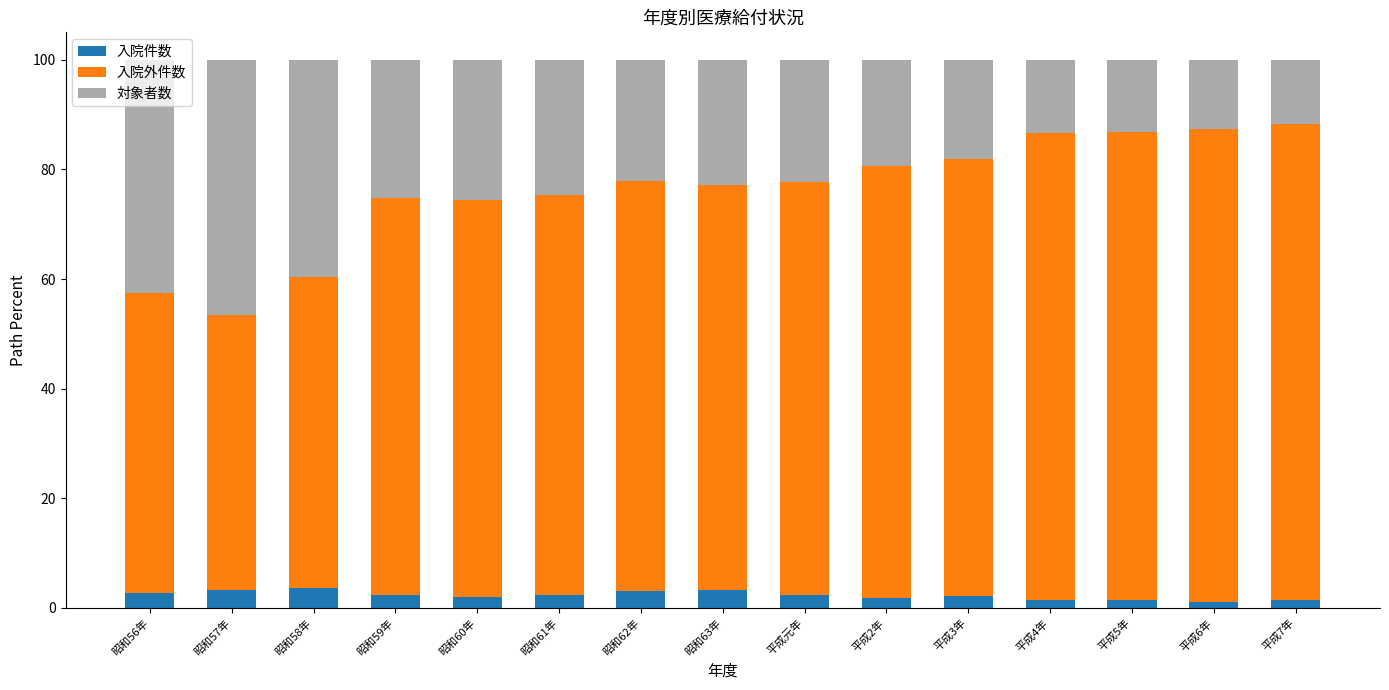

What is the total value across all series at 昭和56年?

100.0